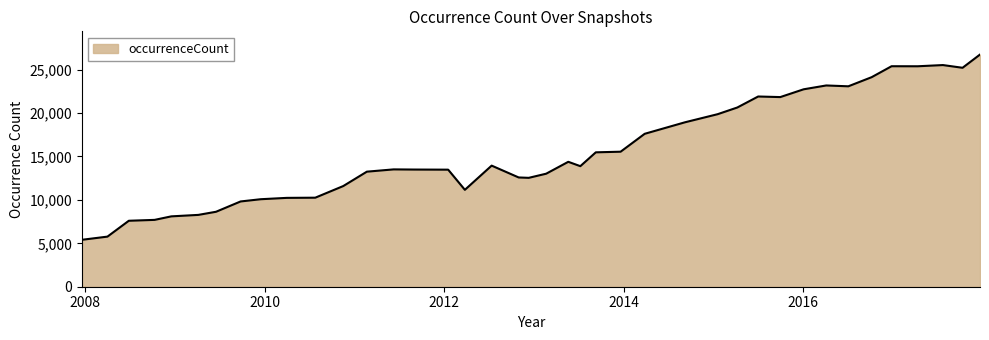

What is the smallest value displayed?

5404